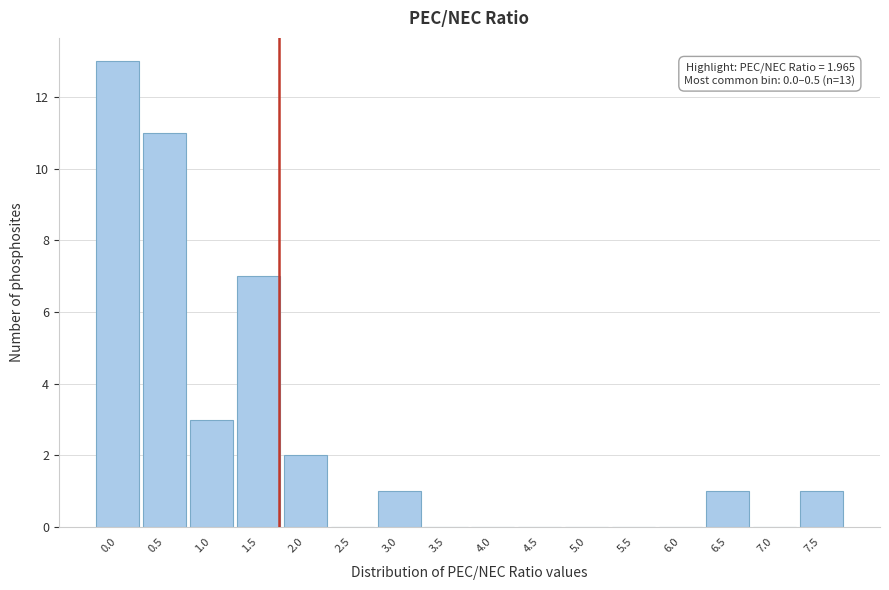

Reading right to left, extract all data points from this chart.

7.5=1	7.0=0	6.5=1	6.0=0	5.5=0	5.0=0	4.5=0	4.0=0	3.5=0	3.0=1	2.5=0	2.0=2	1.5=7	1.0=3	0.5=11	0.0=13